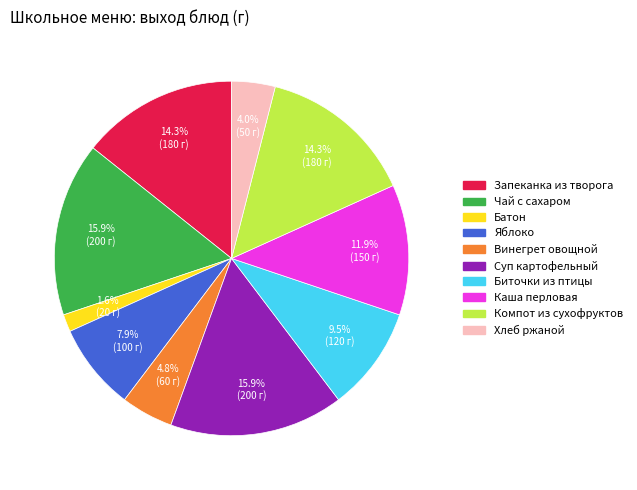

How many segments does this pie chart have?

10